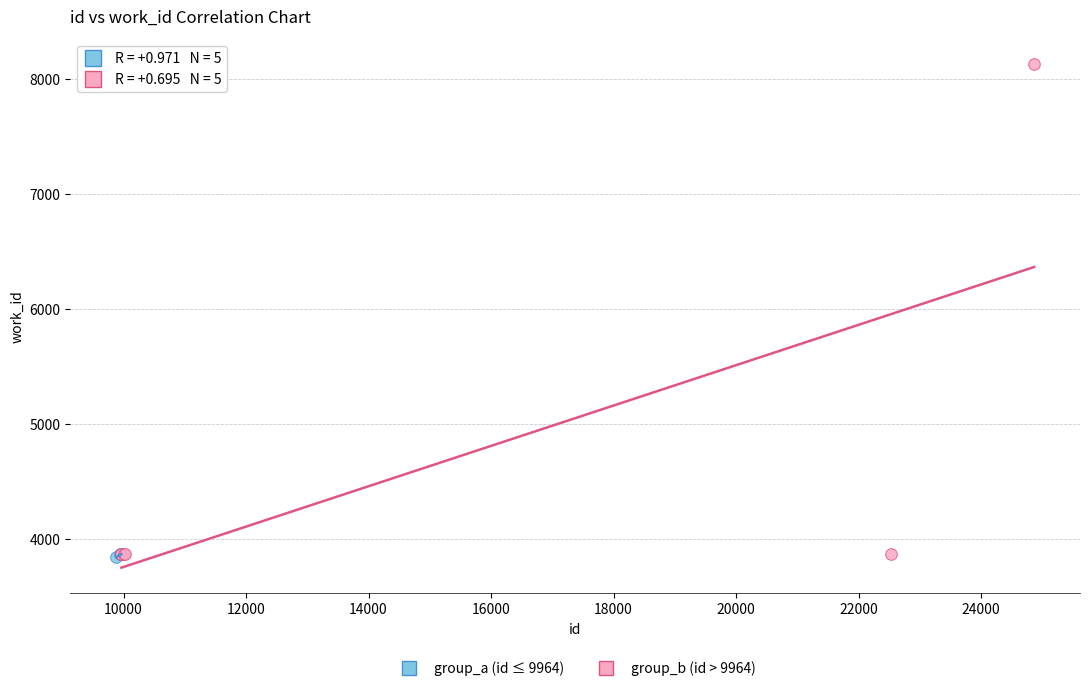

Which series has the largest Y range (max minus min)?

group_b (id > 9964)